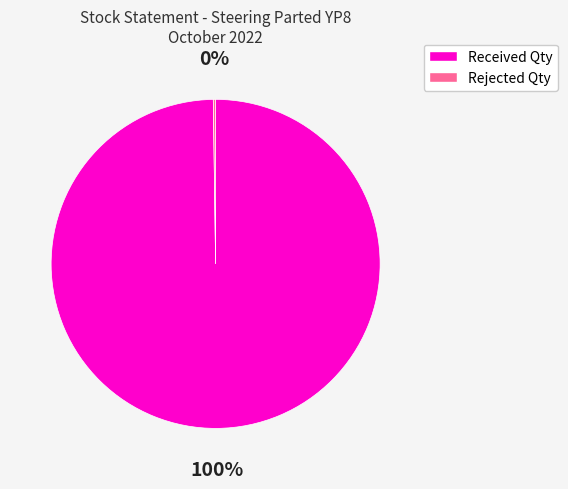

Is there a majority slice in this chart?

Yes